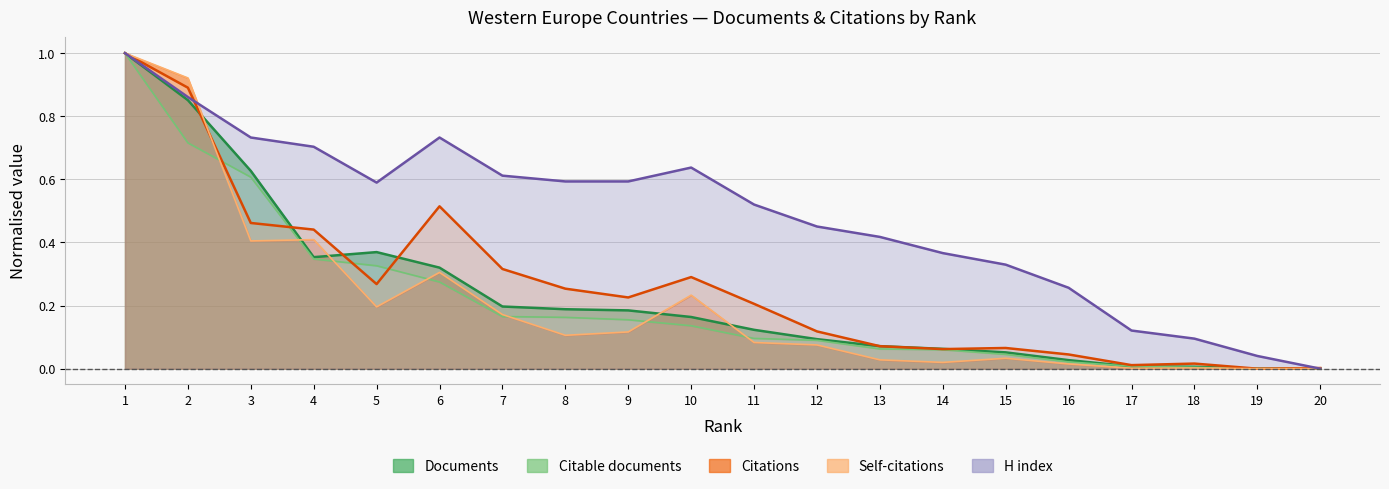

What is the average value of the Citable documents series?

0.2